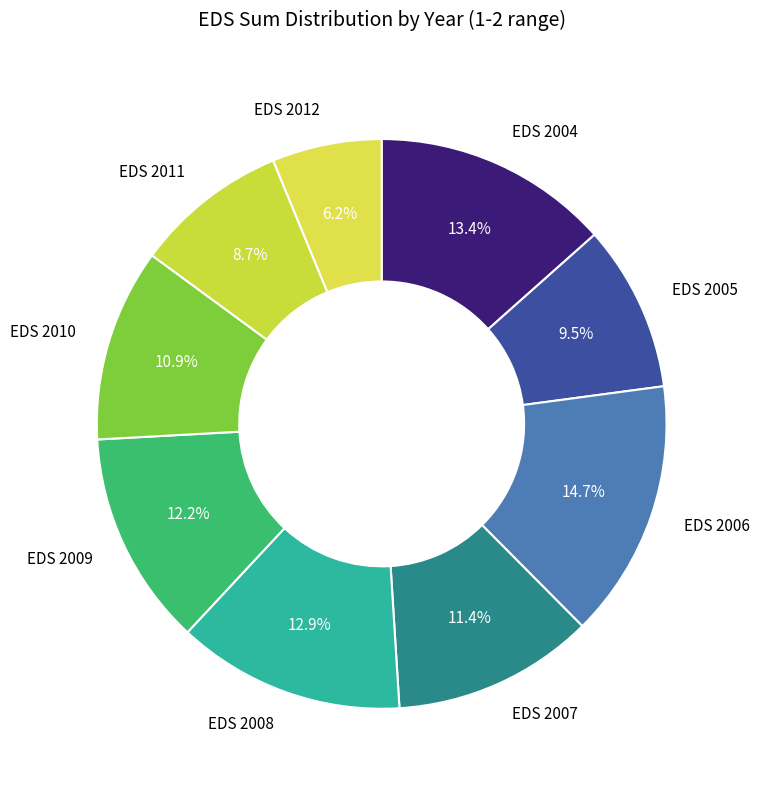

What is the ratio of the value at EDS 2007 to the value at EDS 2009?

0.9